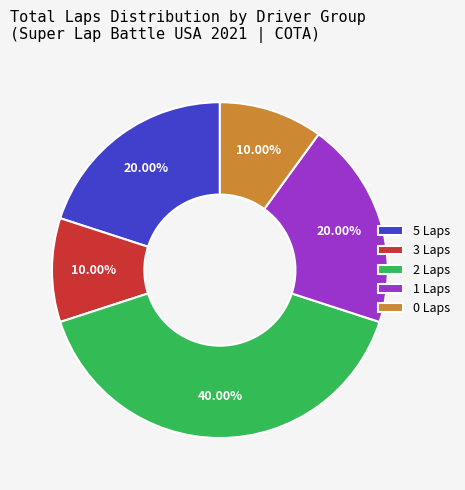

Is the sum of 5 Laps and 0 Laps greater than half?

No